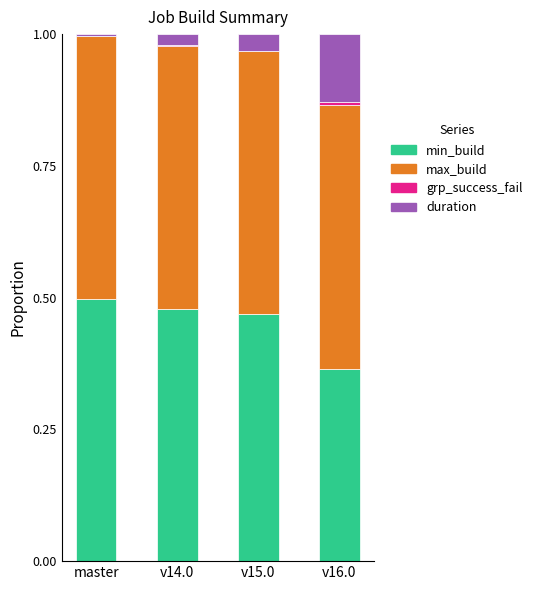

What is the sum of all min_build values?

1.8